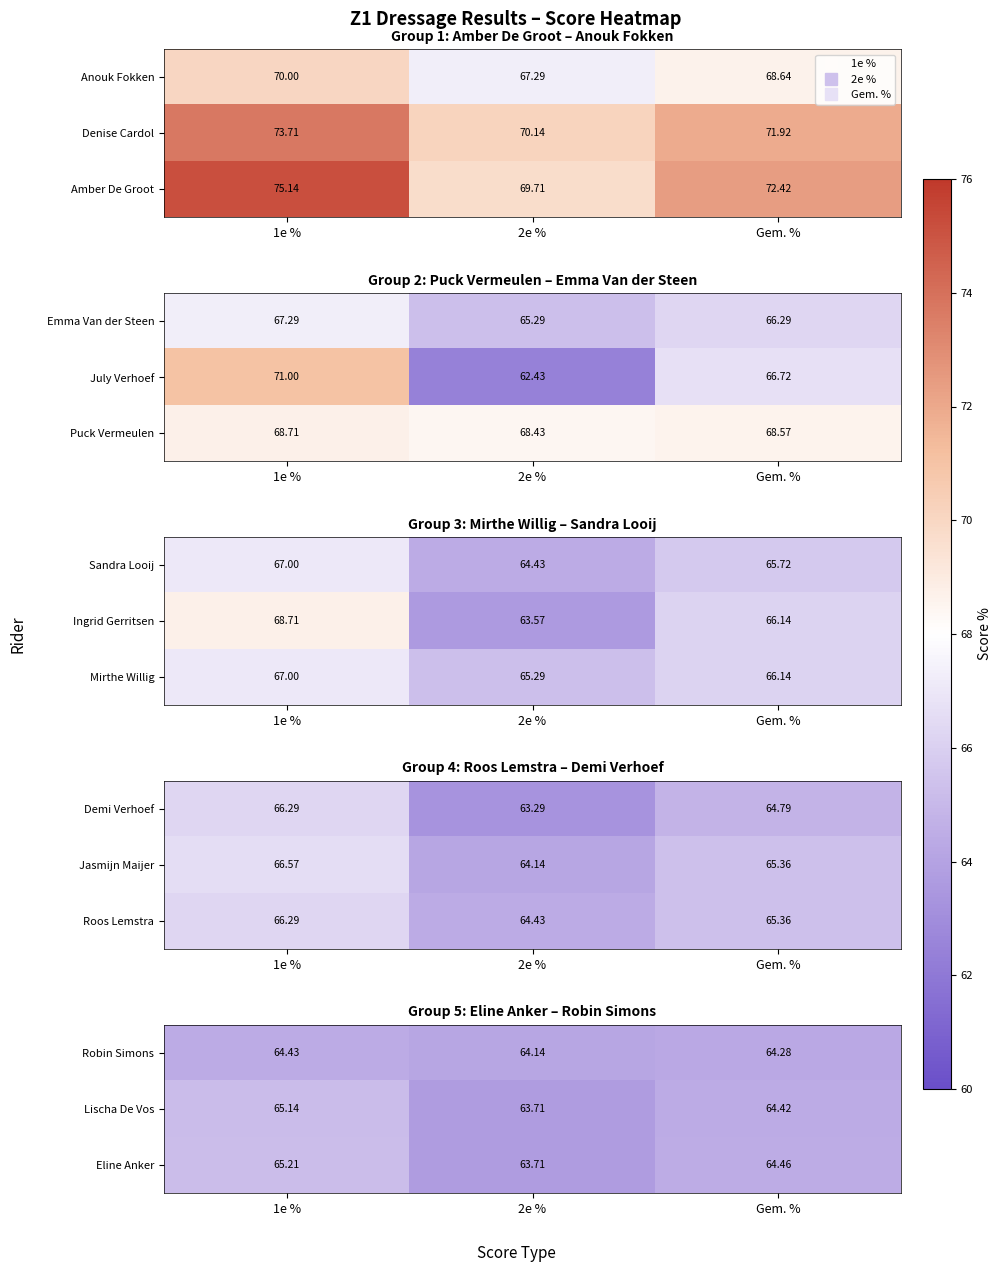

At which label is Robin Simons closest to 64?

2e %